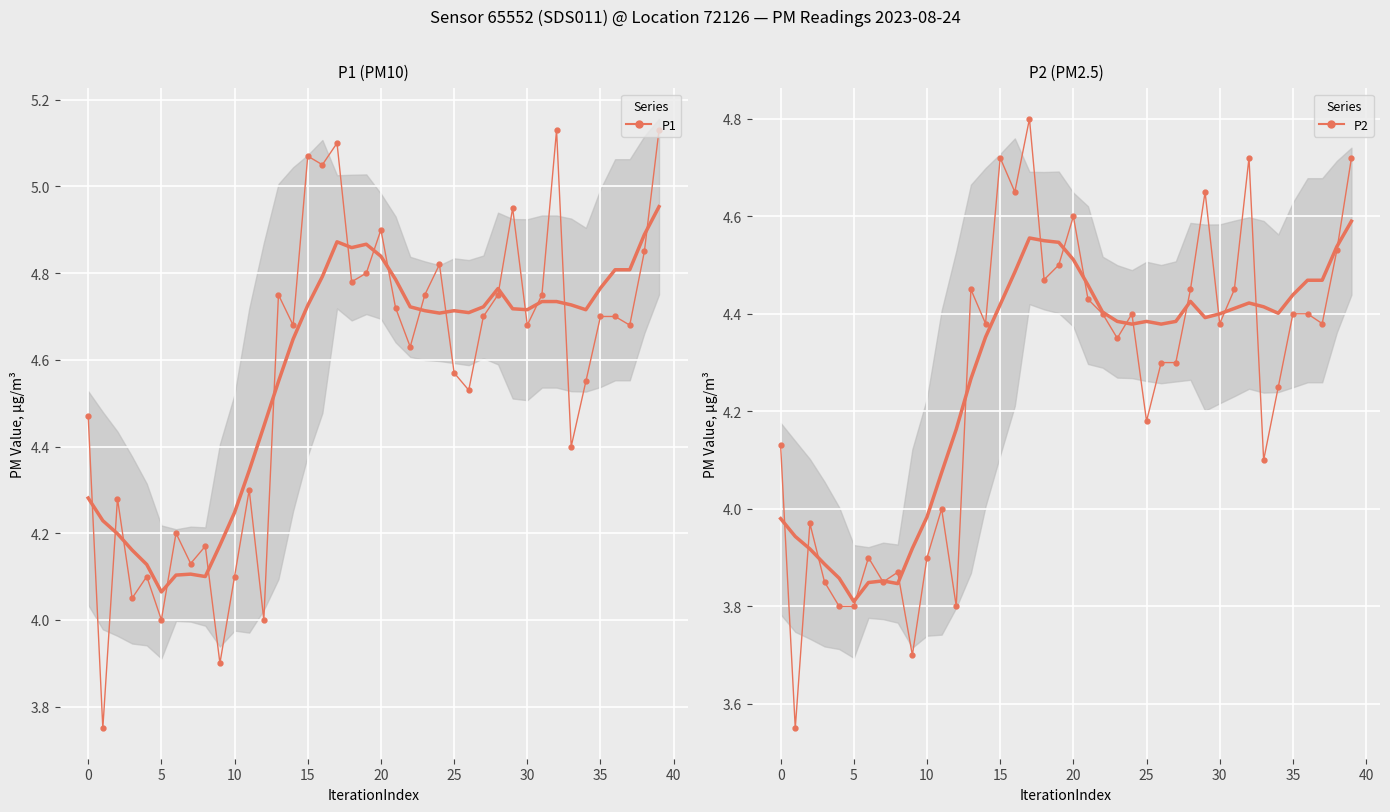

True or false: P2 trend has more than 2 points higher than both neighbors.

True